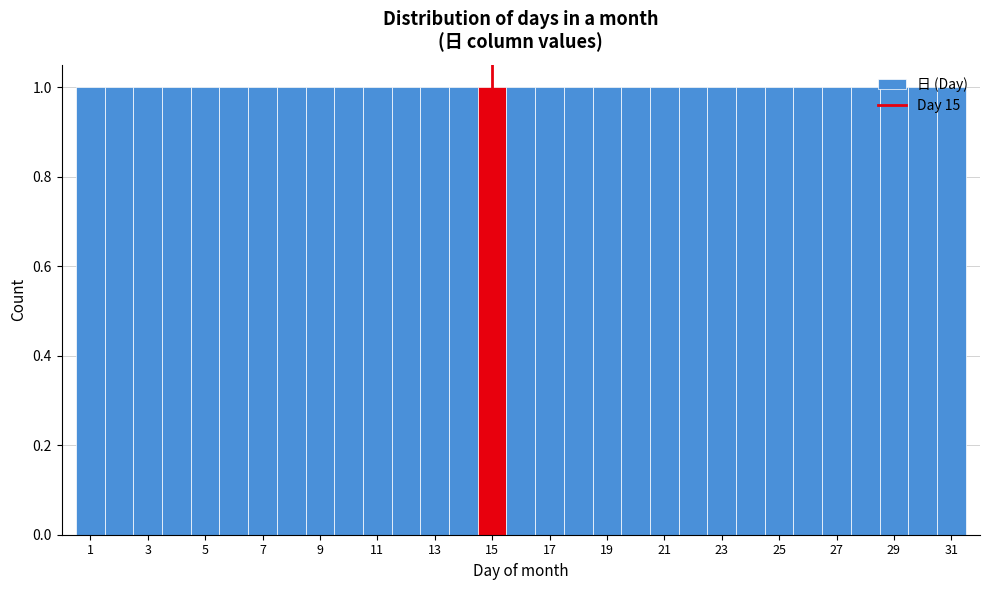

Reading left to right, transcribe this chart: for each bar, give the range it covers on the x-axis and its height. Neither the bar edges nor the heights are printed on the chart, so give them approximately, as read against the axes.

0.5 to 1.5: 1
1.5 to 2.5: 1
2.5 to 3.5: 1
3.5 to 4.5: 1
4.5 to 5.5: 1
5.5 to 6.5: 1
6.5 to 7.5: 1
7.5 to 8.5: 1
8.5 to 9.5: 1
9.5 to 10.5: 1
10.5 to 11.5: 1
11.5 to 12.5: 1
12.5 to 13.5: 1
13.5 to 14.5: 1
14.5 to 15.5: 1
15.5 to 16.5: 1
16.5 to 17.5: 1
17.5 to 18.5: 1
18.5 to 19.5: 1
19.5 to 20.5: 1
20.5 to 21.5: 1
21.5 to 22.5: 1
22.5 to 23.5: 1
23.5 to 24.5: 1
24.5 to 25.5: 1
25.5 to 26.5: 1
26.5 to 27.5: 1
27.5 to 28.5: 1
28.5 to 29.5: 1
29.5 to 30.5: 1
30.5 to 31.5: 1